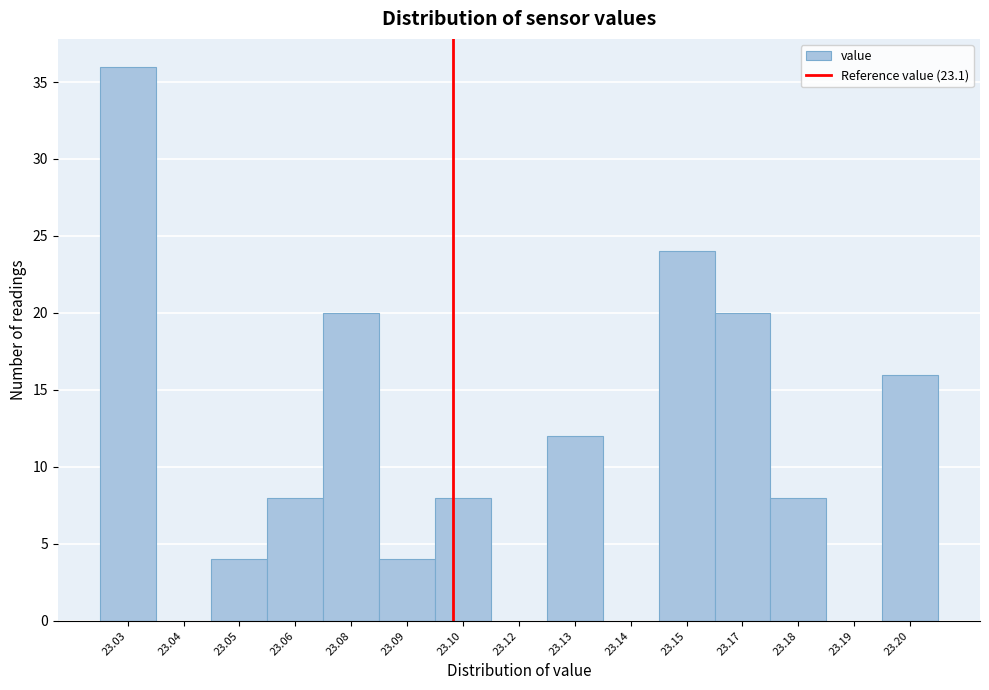

Reading left to right, transcribe all the data shown in this chart.

23.03=36	23.04=0	23.05=4	23.06=8	23.08=20	23.09=4	23.10=8	23.12=0	23.13=12	23.14=0	23.15=24	23.17=20	23.18=8	23.19=0	23.20=16